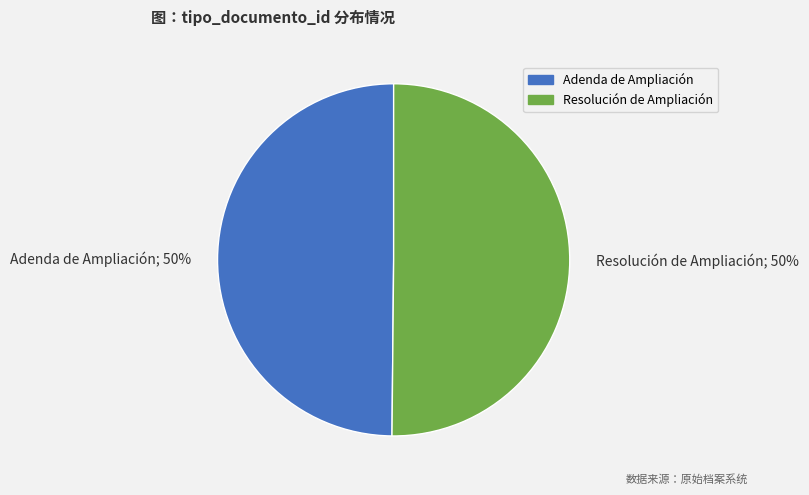

Is the sum of Adenda de Ampliación and Resolución de Ampliación greater than half?

Yes